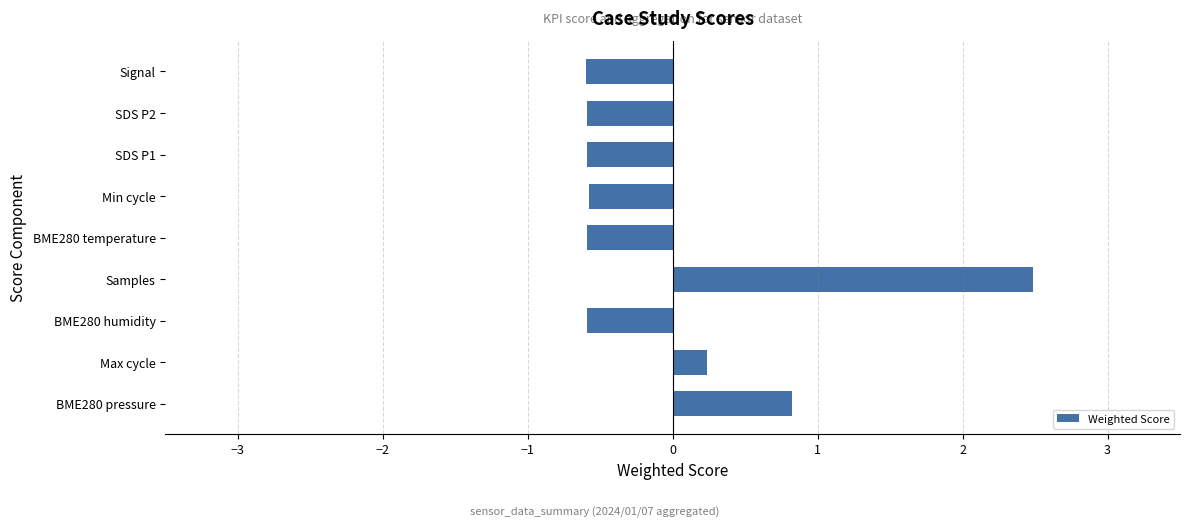

What is the sum of the values at SDS P2 and Min cycle?

-1.2